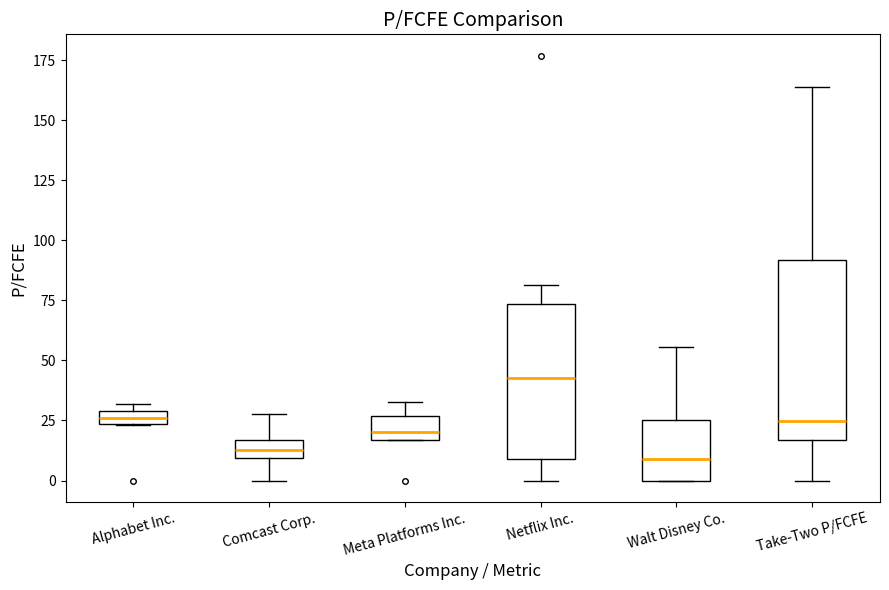

Comparing the boxes themselves (not the whiskers), which one is the tallest?

Take-Two P/FCFE